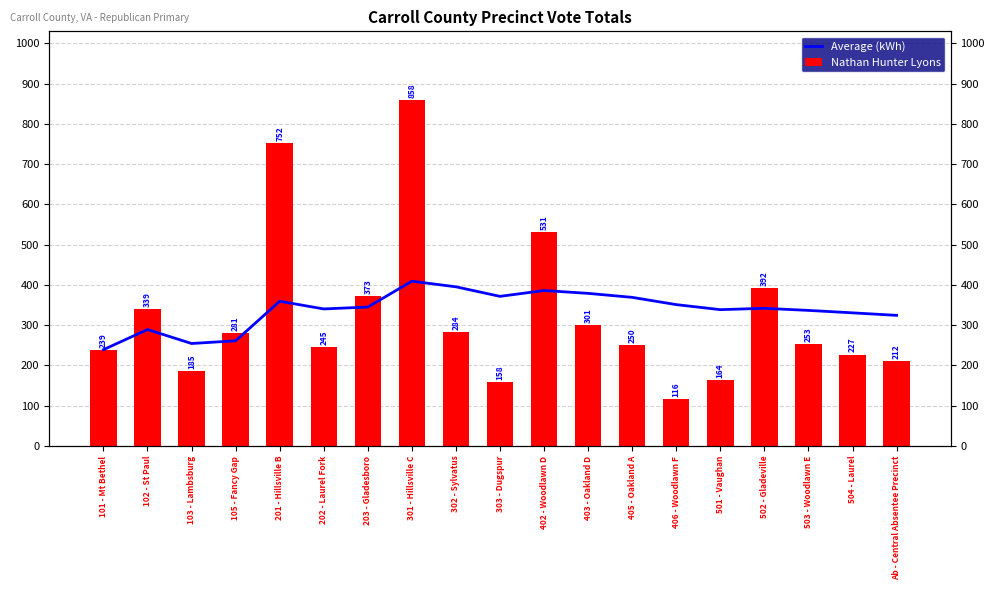

Rank the series by their average value, from lowest to highest.

Nathan Hunter Lyons, Average (kWh)